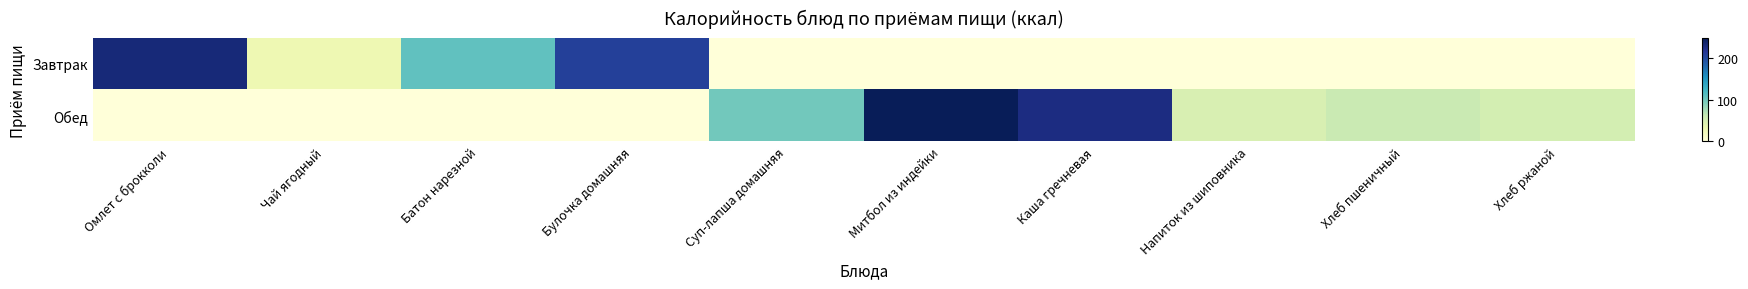

Which series has the largest total across all categories?

Обед